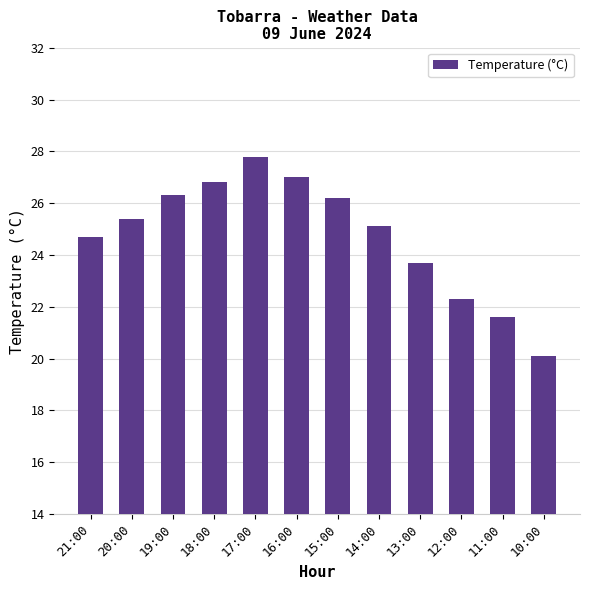

Count the number of values greater than 25.

7